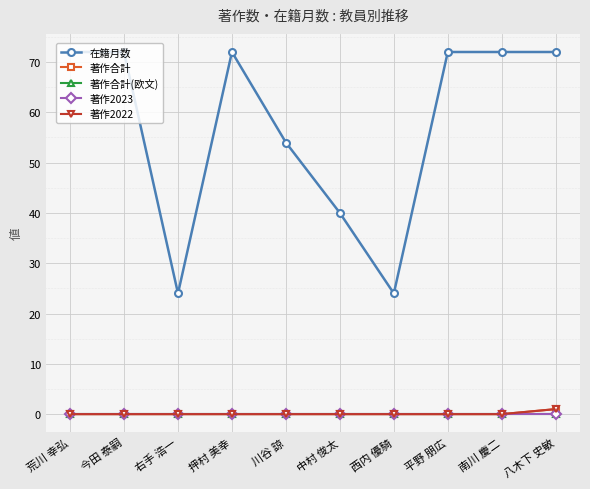

Is this an area chart (filled region under the line)?

No